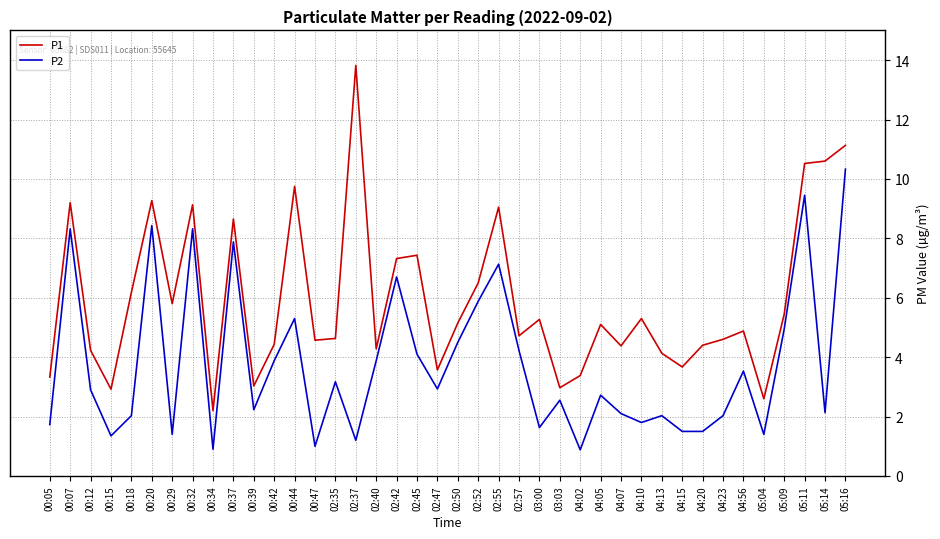

Is it true that P2 equals 0.5 at 03:03?

False